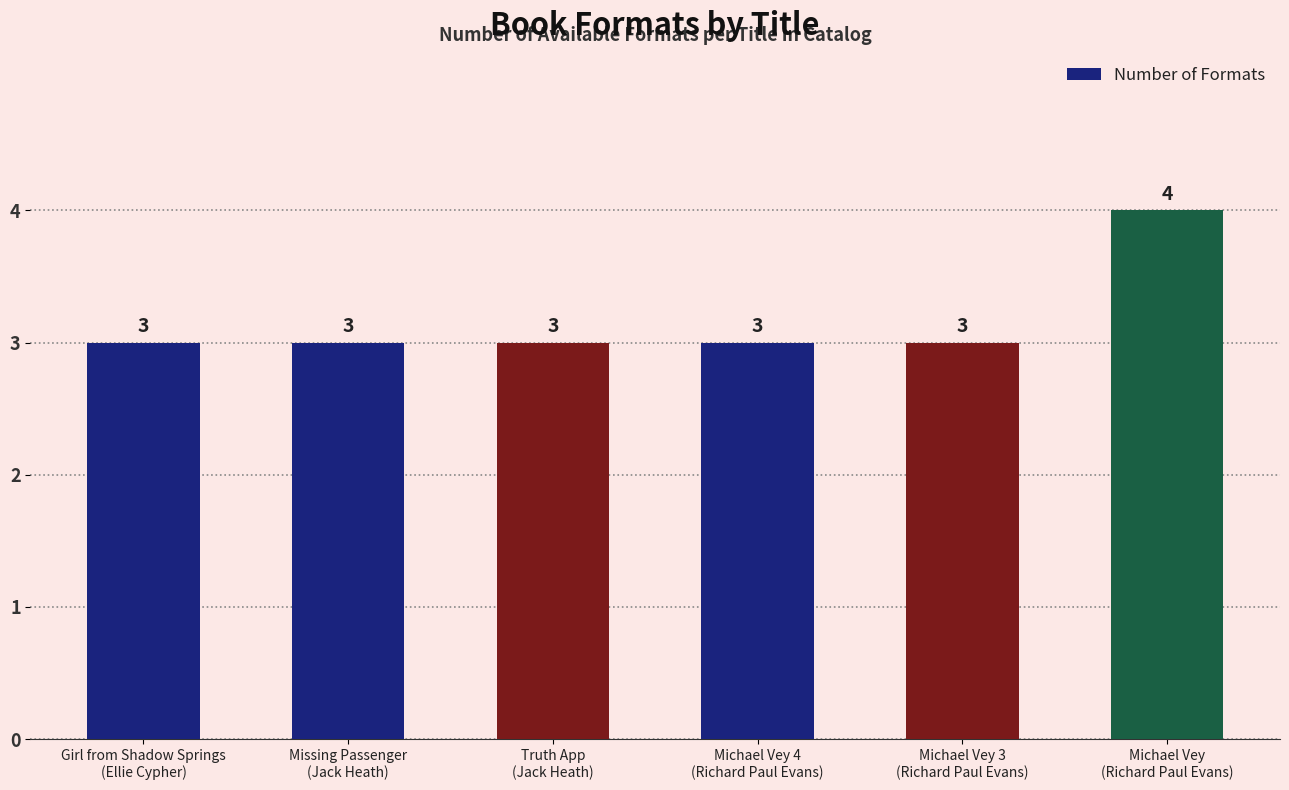

Which label corresponds to the largest value in the chart?

Michael Vey
(Richard Paul Evans)